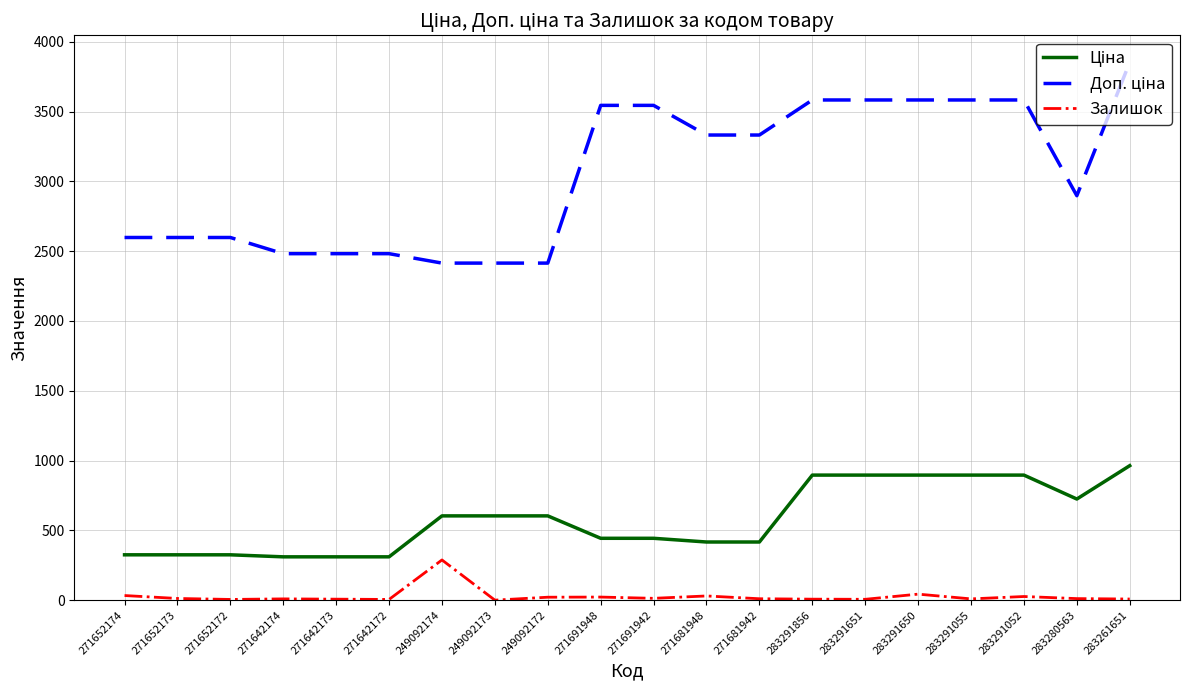

Is it true that Залишок equals 10.0 at 271681942?

True